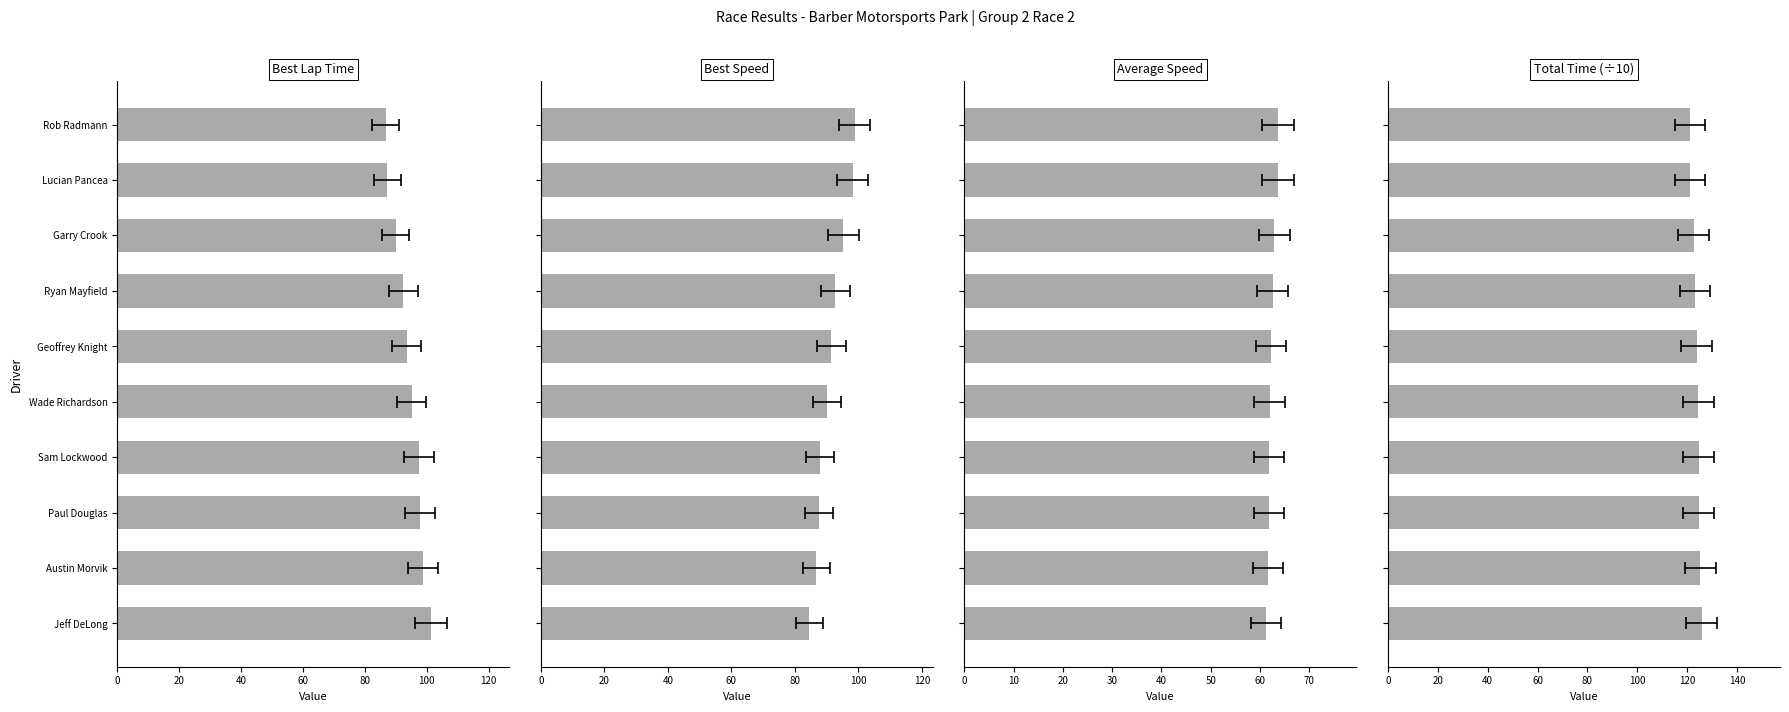

What is the difference between the maximum and second lowest values in the Best Lap Time series?

14.1